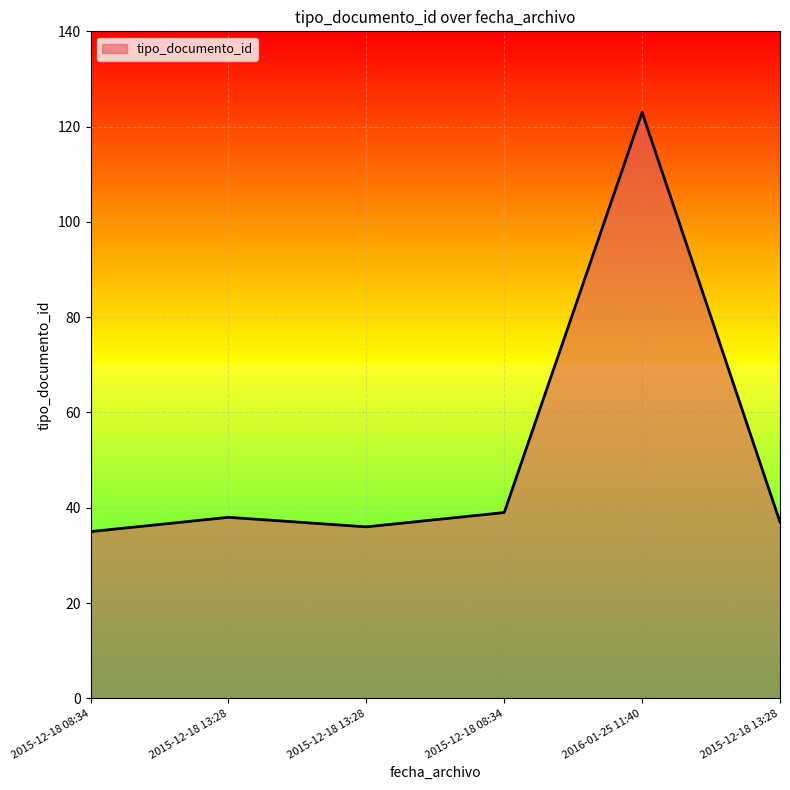

How many lines are shown in the chart?

1